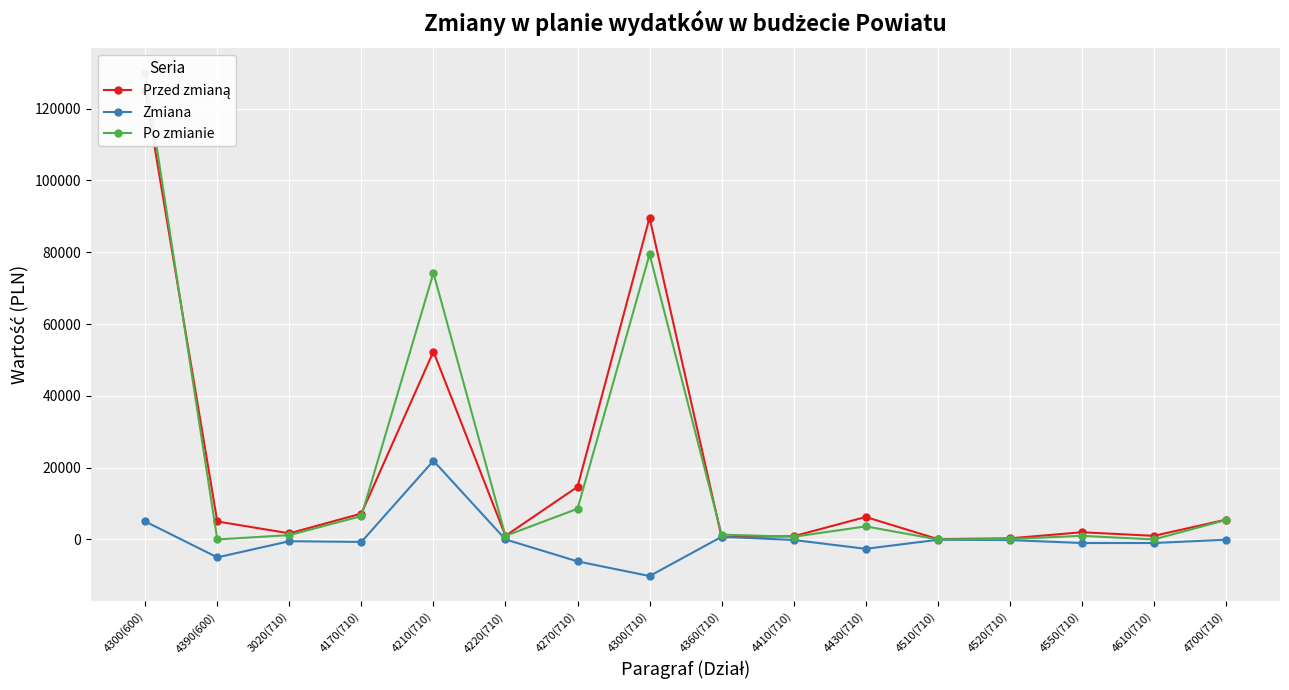

What is the label of the 1st point from the right?

4700(710)